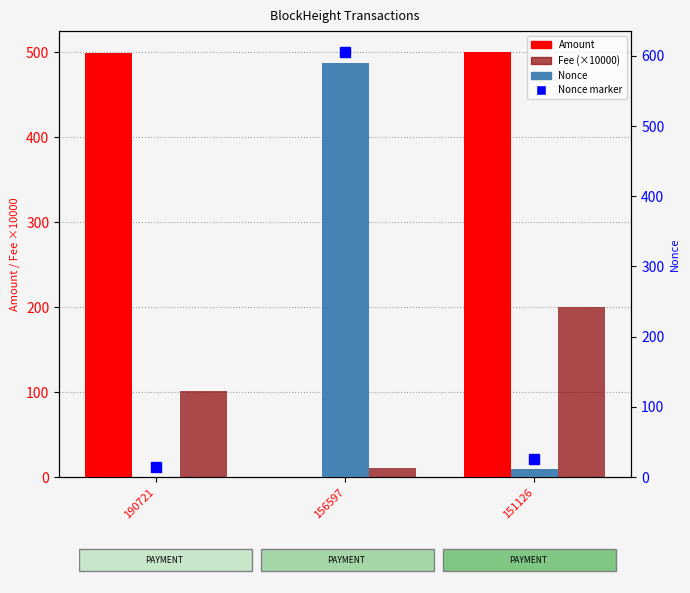

Where does the Nonce series first go above 11?

156597